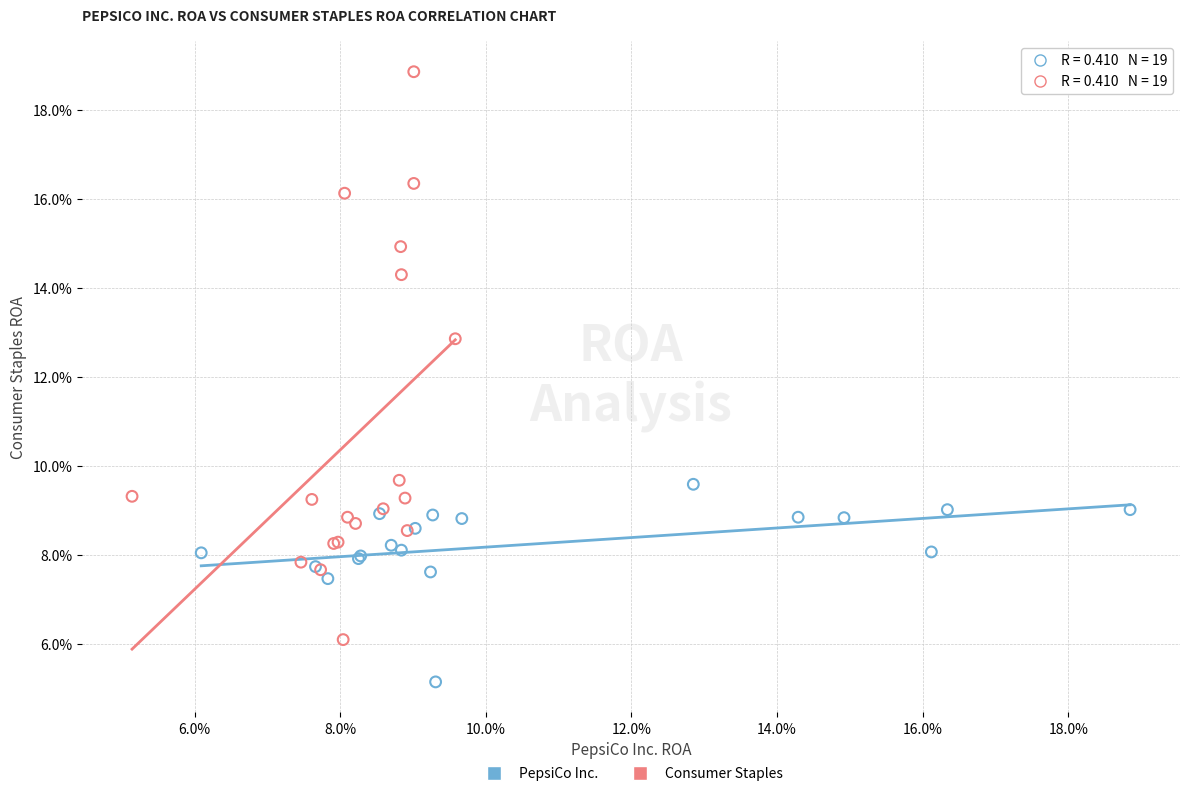

Which series has the largest Y range (max minus min)?

Consumer Staples